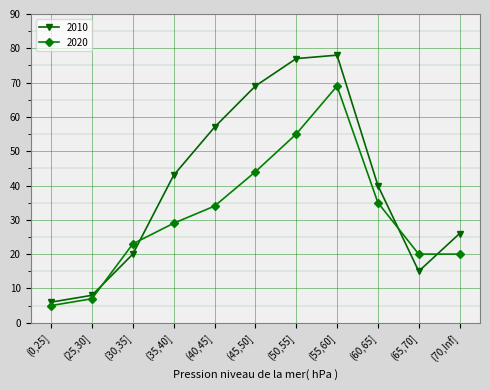

What is the difference between the 2010 values at (35,40] and (50,55]?

34